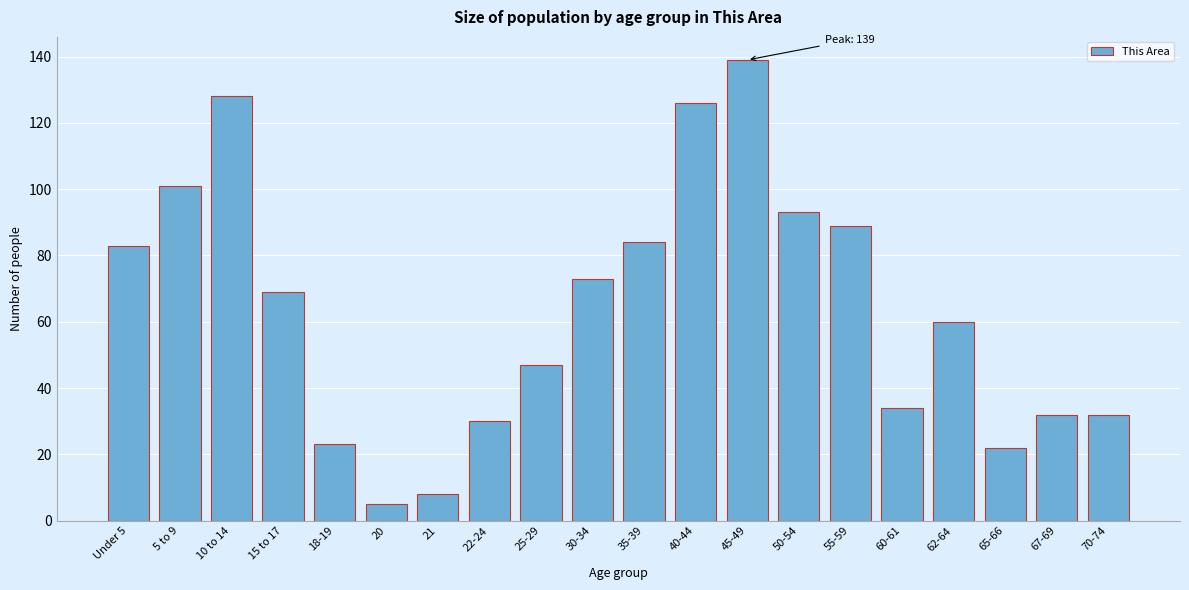

Reading left to right, extract all data points from this chart.

Under 5=83	5 to 9=101	10 to 14=128	15 to 17=69	18-19=23	20=5	21=8	22-24=30	25-29=47	30-34=73	35-39=84	40-44=126	45-49=139	50-54=93	55-59=89	60-61=34	62-64=60	65-66=22	67-69=32	70-74=32